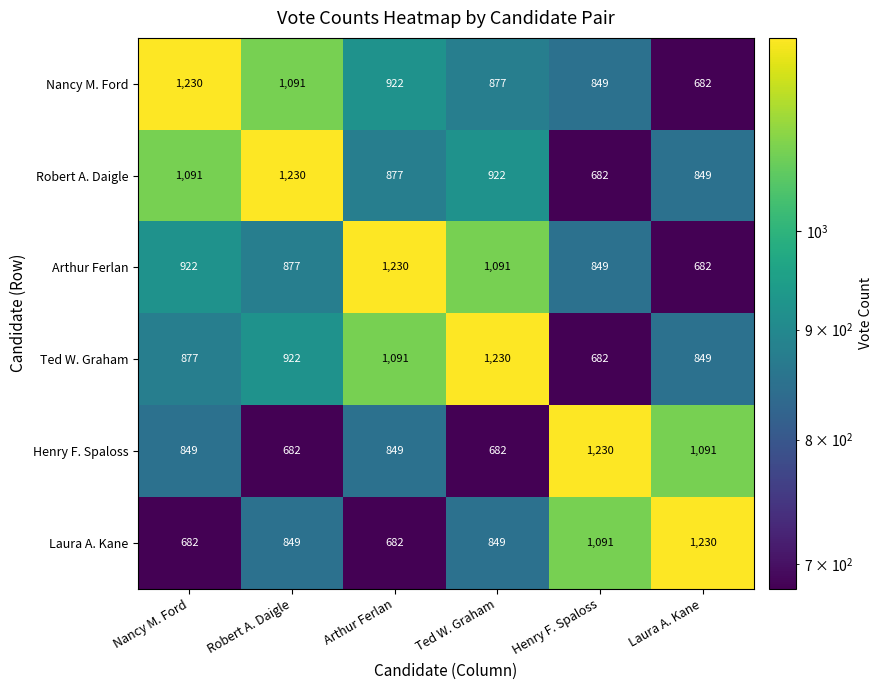

How many distinct data groups are displayed?

6